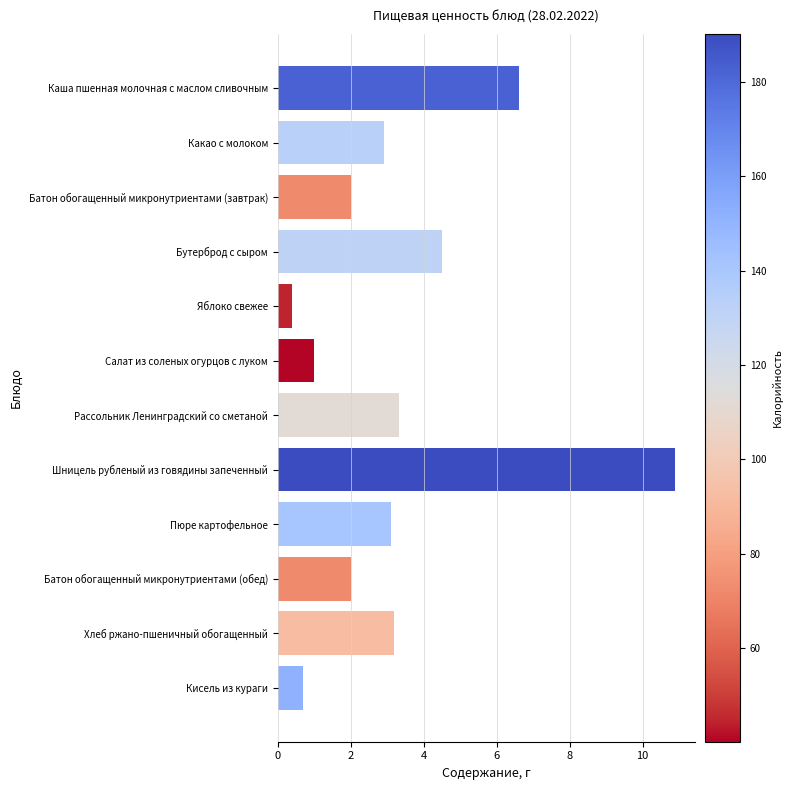

At which label is the value closest to 5?

Бутерброд с сыром